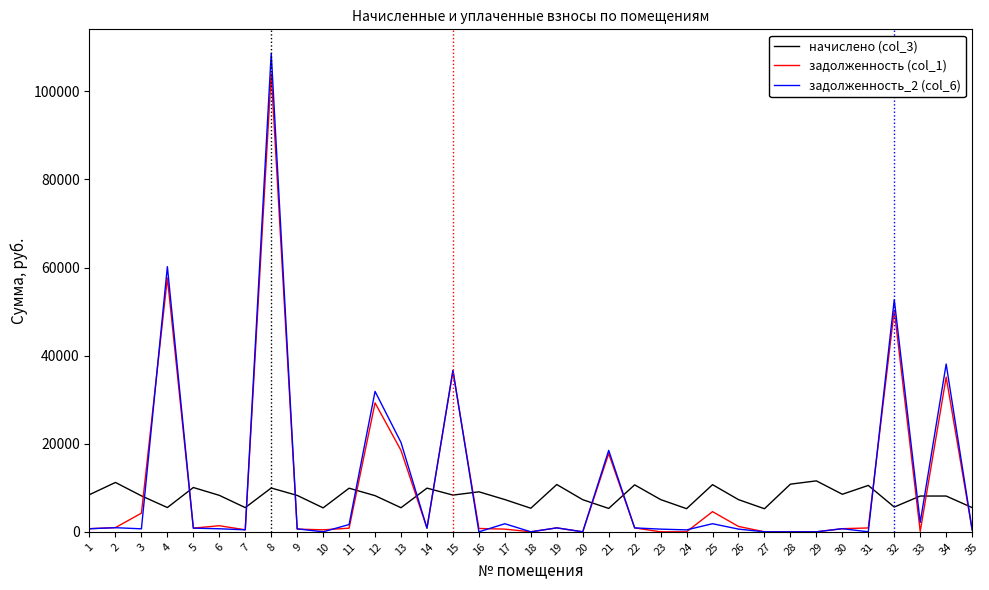

Does the chart have visible grid lines?

No